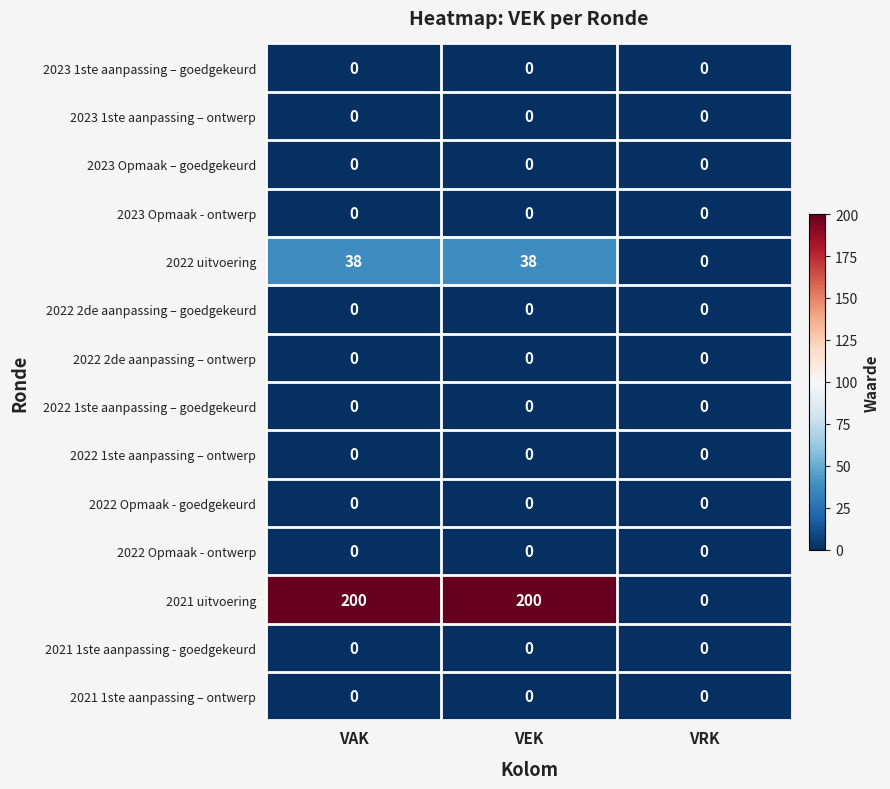

Which series has the largest total across all categories?

2021 uitvoering